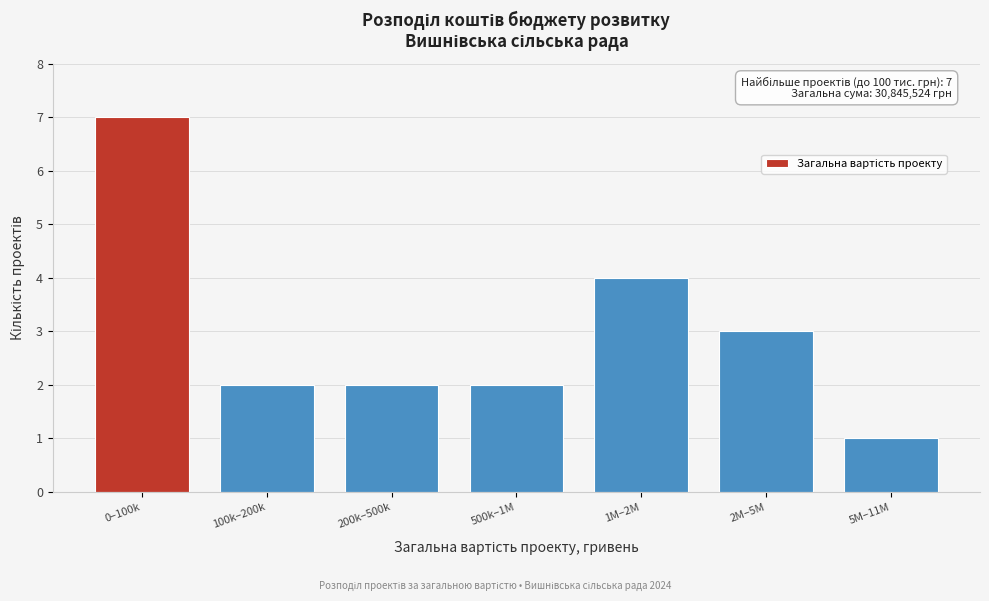

Reading left to right, extract all data points from this chart.

7	2	2	2	4	3	1